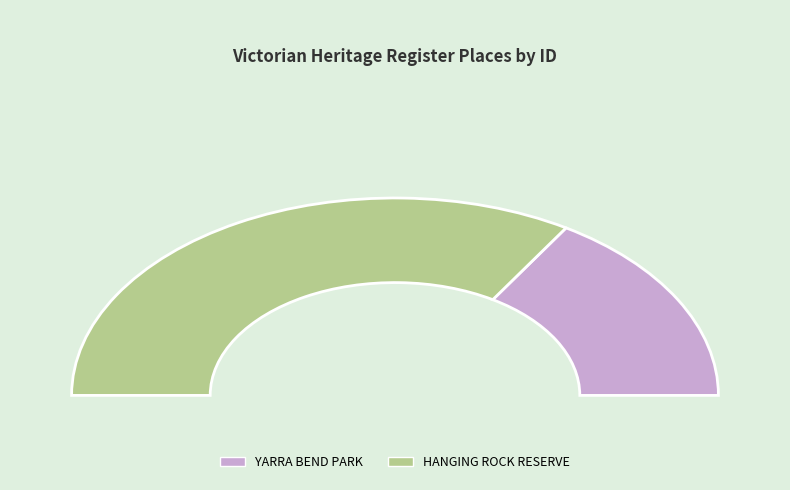

The YARRA BEND PARK slice represents 32% of the pie. True or false?

True